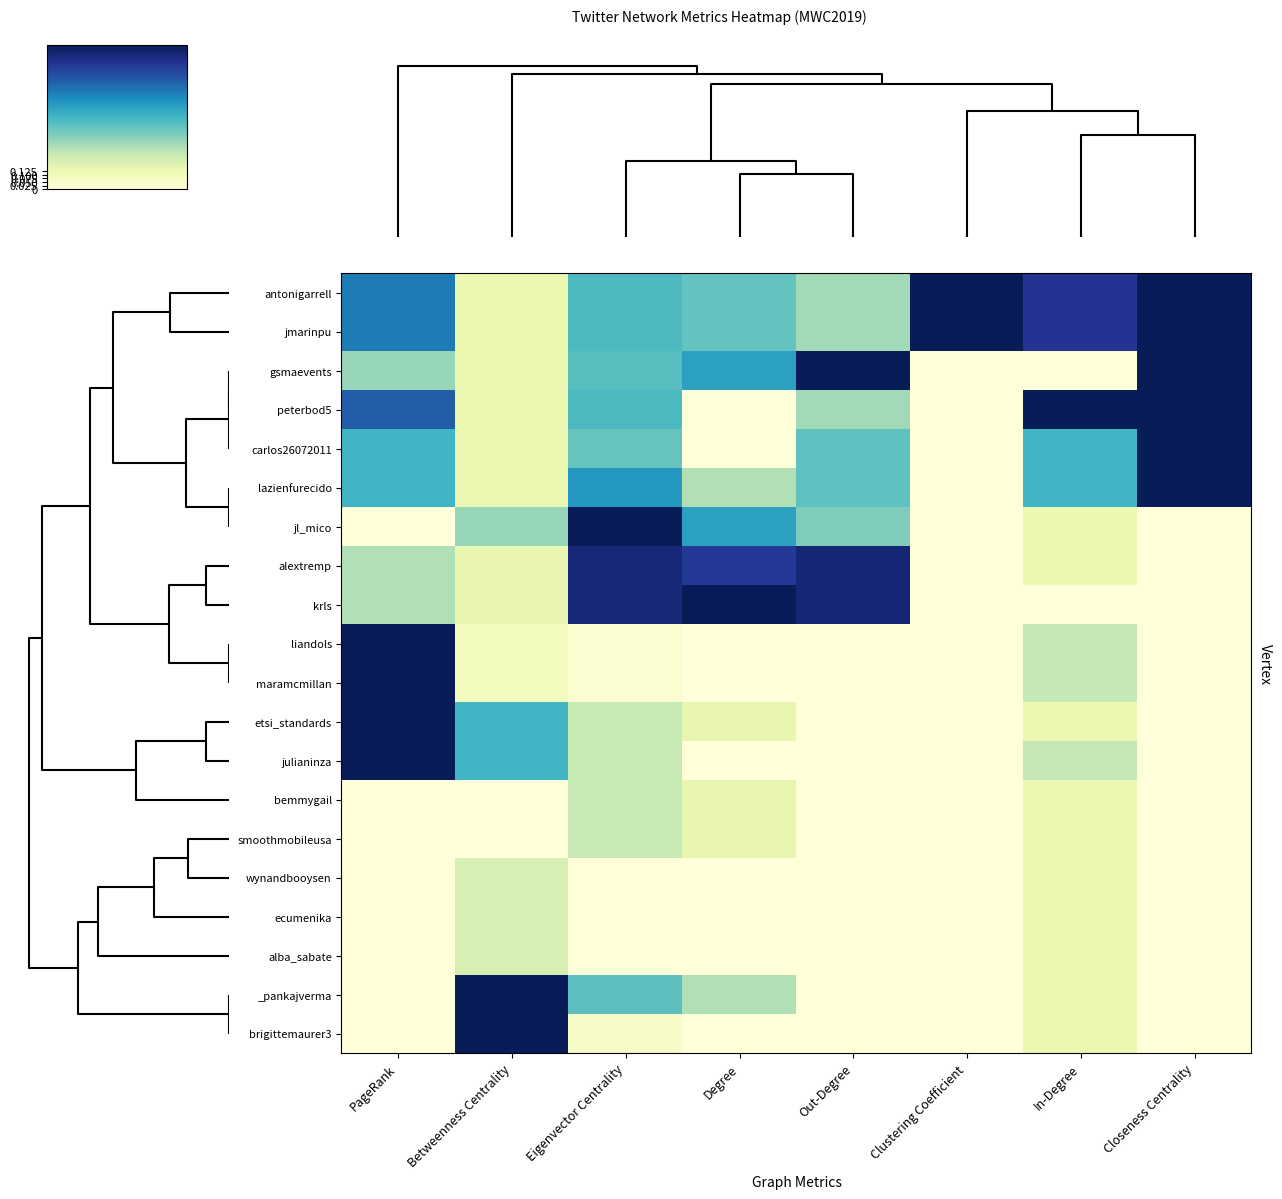

At Closeness Centrality, list the series in order from smallest to largest.

jl_mico, alextremp, krls, liandols, maramcmillan, etsi_standards, julianinza, bemmygail, smoothmobileusa, wynandbooysen, ecumenika, alba_sabate, _pankajverma, brigittemaurer3, antonigarrell, jmarinpu, gsmaevents, peterbod5, carlos26072011, lazienfurecido